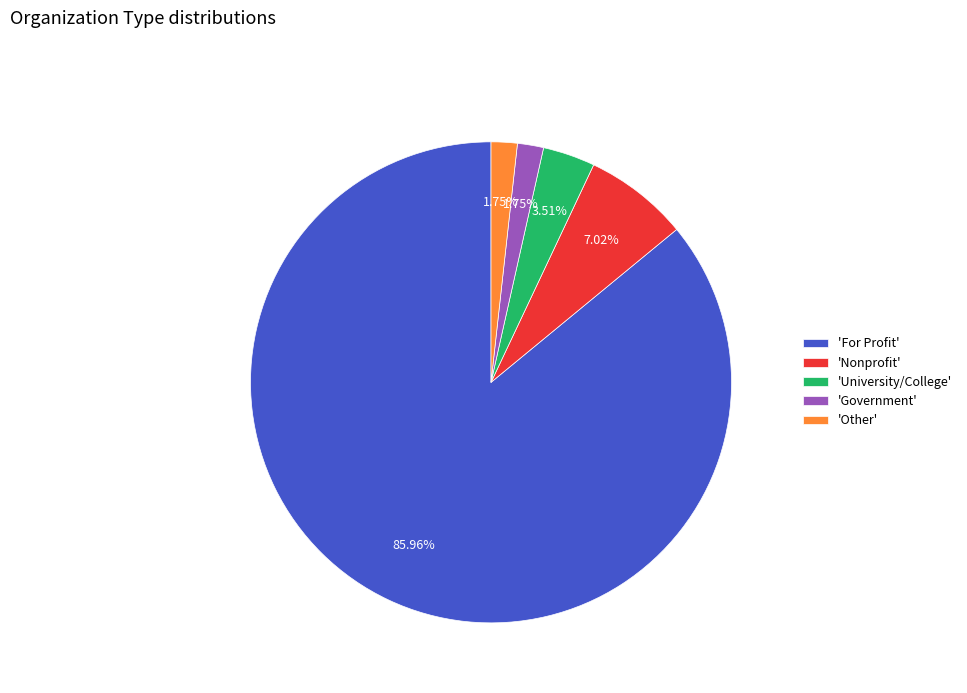

Between 'Nonprofit' and 'University/College', which is larger?

'Nonprofit'